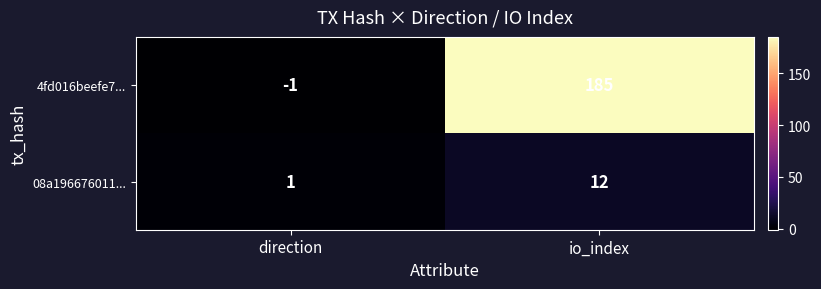

What is the average value of the 4fd016beefe7... series?

92